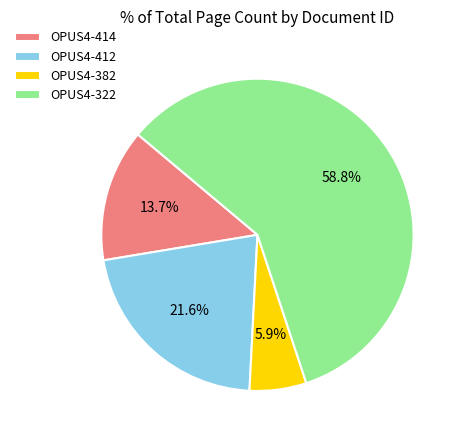

Does OPUS4-414 represent more than half of the total?

No